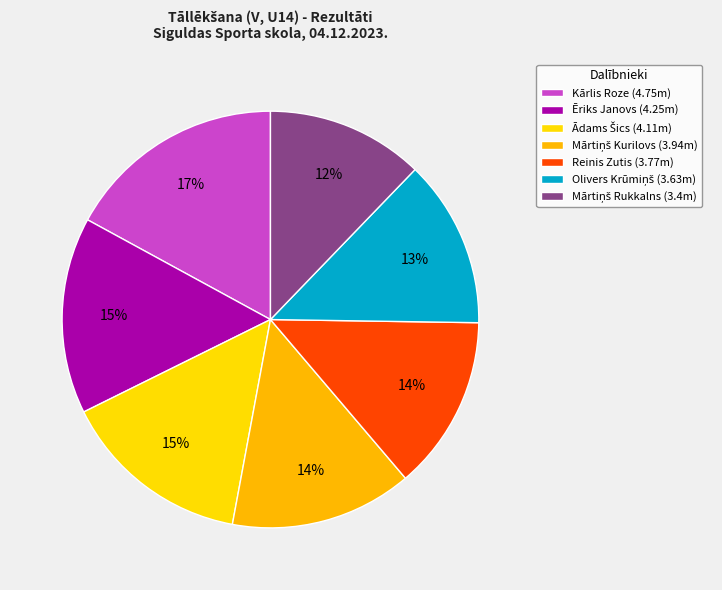

How many segments does this pie chart have?

7